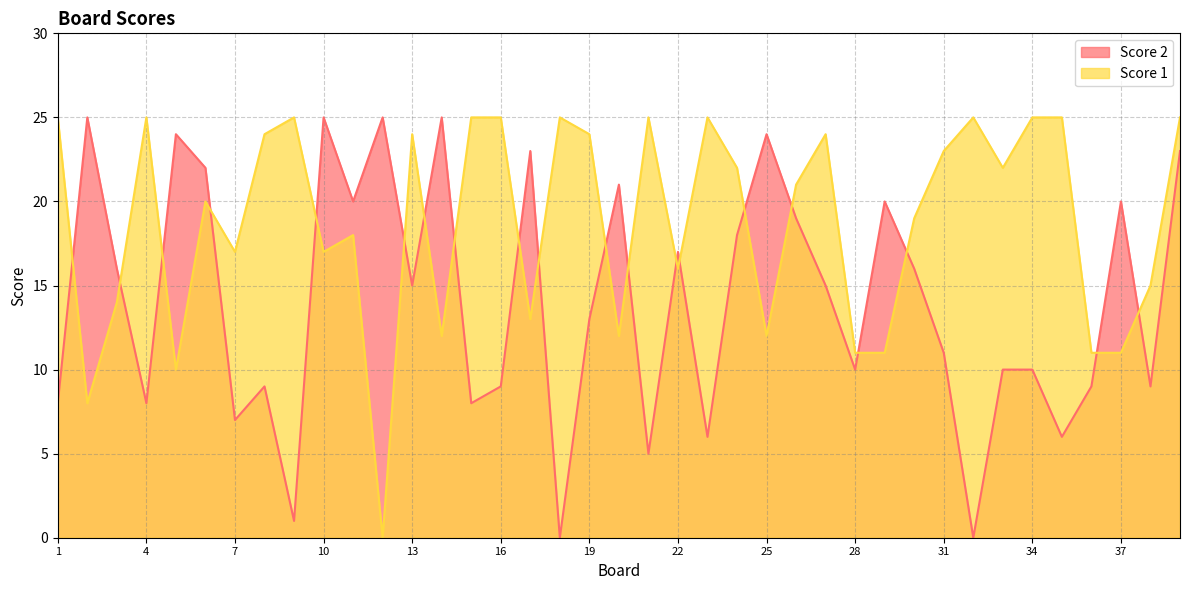

The Score 1 series shows 24 at 8. True or false?

True